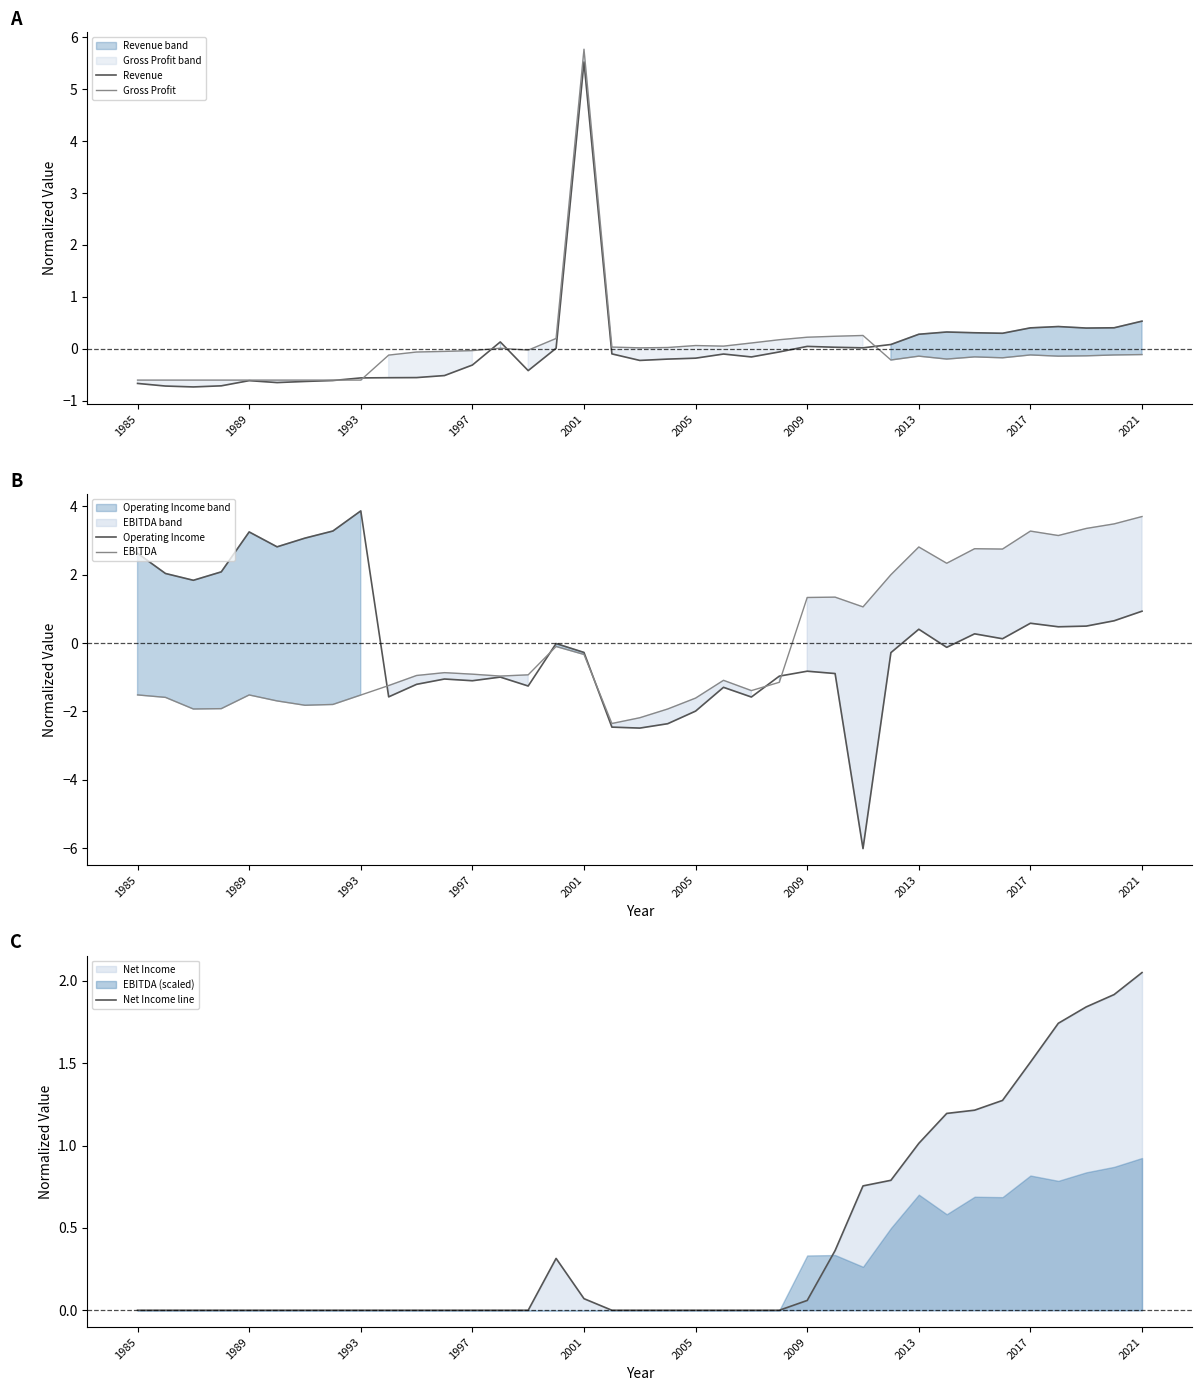

True or false: Net Income line and Operating Income cross at least once.

True